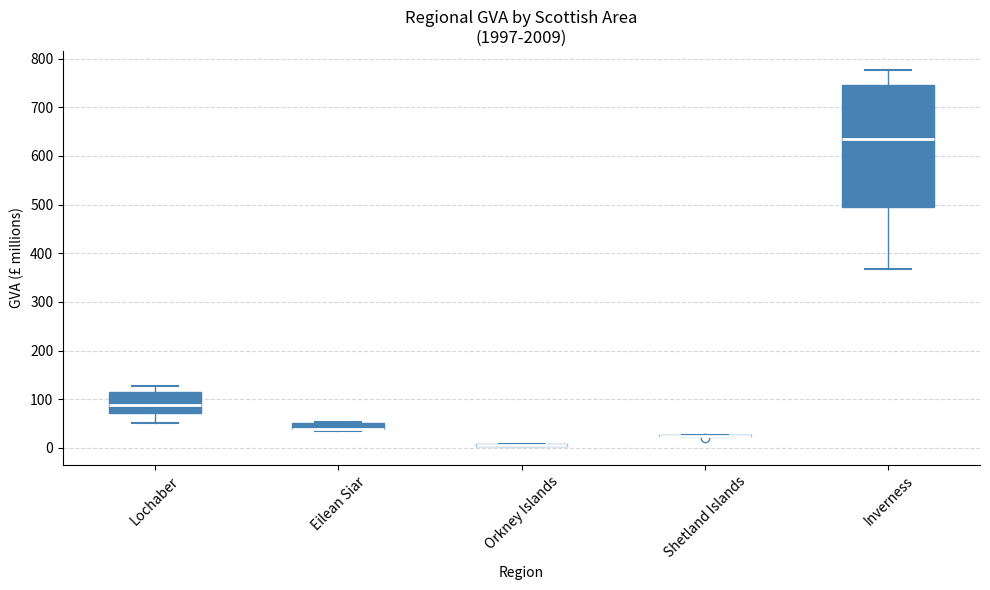

Which box is the tallest, from its lower edge to its upper edge?

Inverness